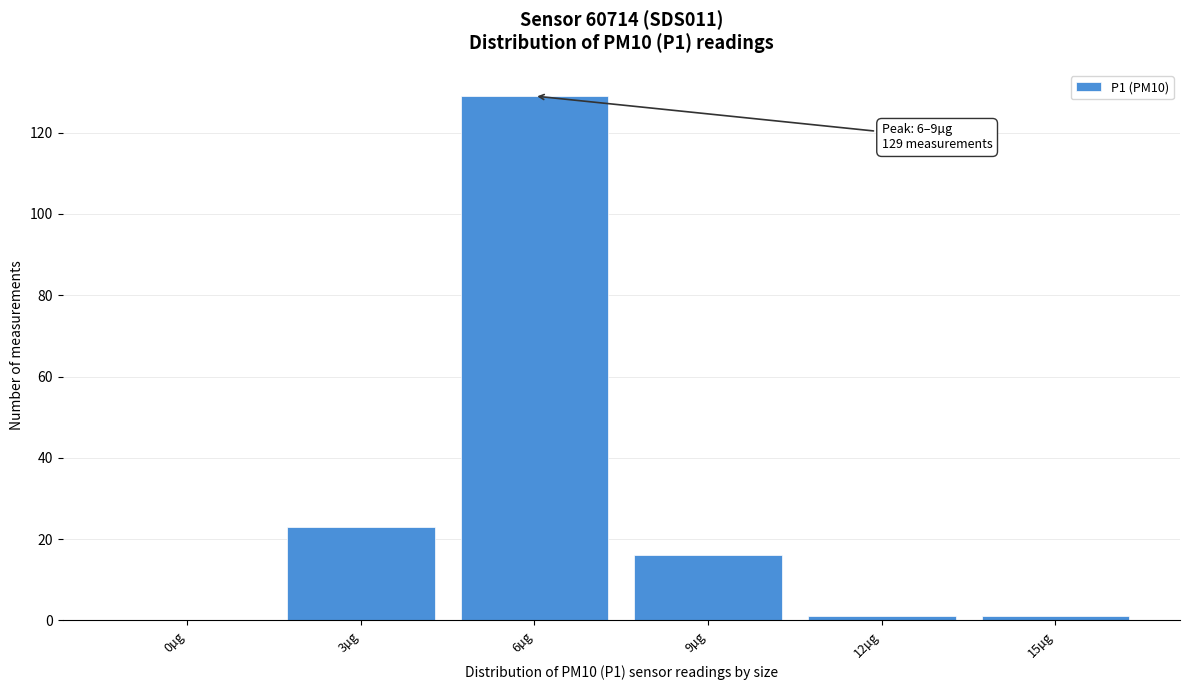

Reading left to right, extract all data points from this chart.

0µg=0	3µg=23	6µg=129	9µg=16	12µg=1	15µg=1